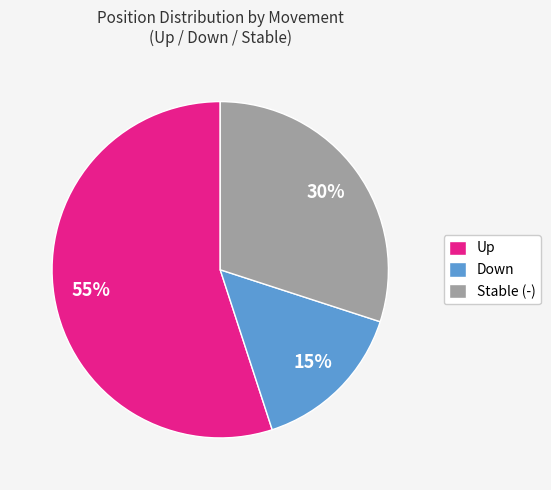

To the nearest percent, what is the difference between the Stable (-) and Up slice percentages?

25%